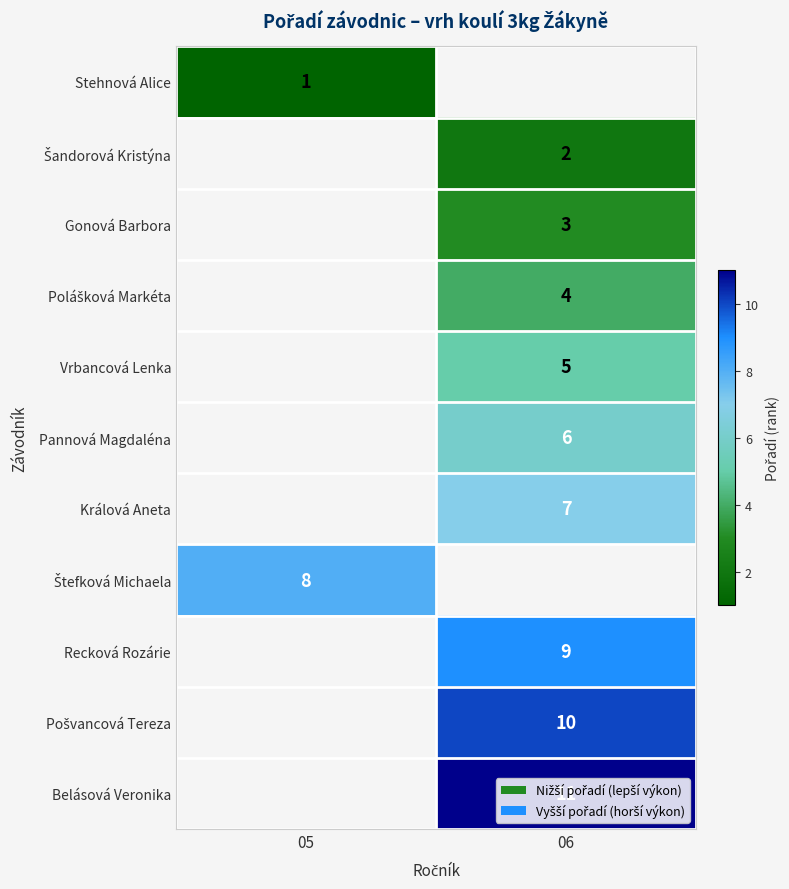

How many categories are shown in the chart?

2